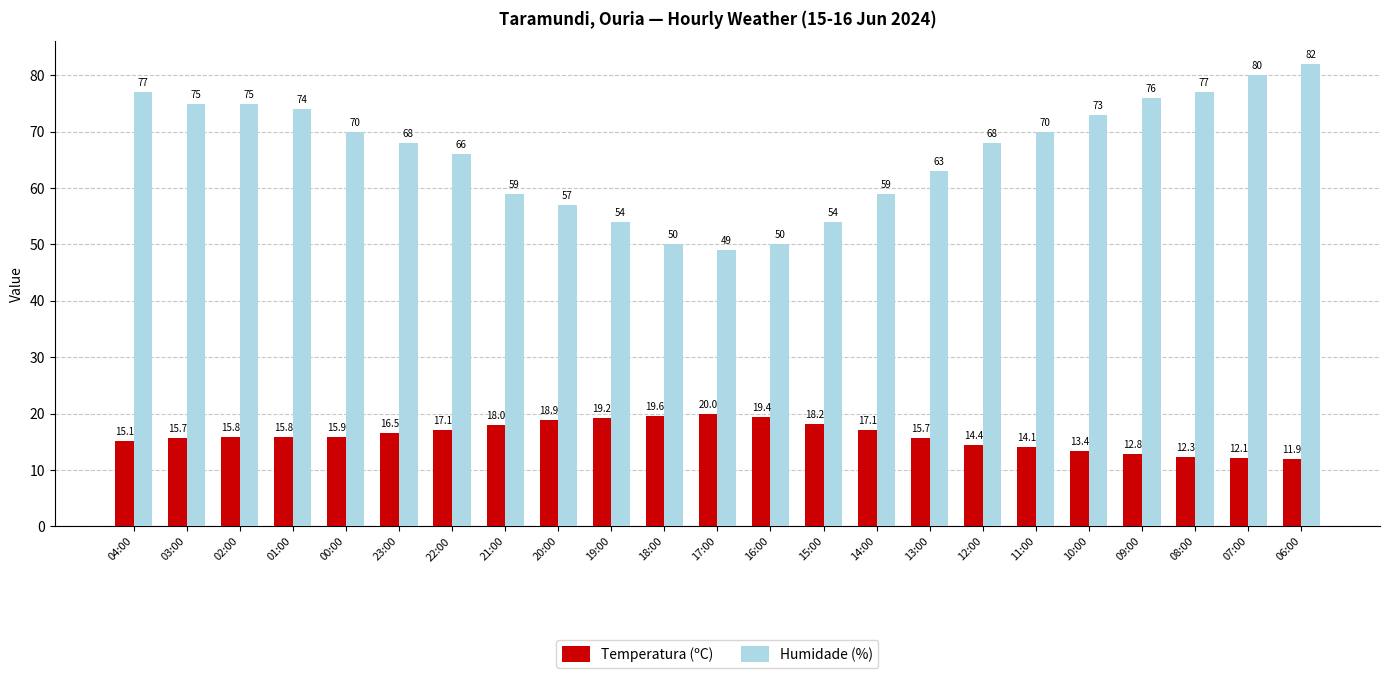

At which category is the sum across all series the highest?

06:00